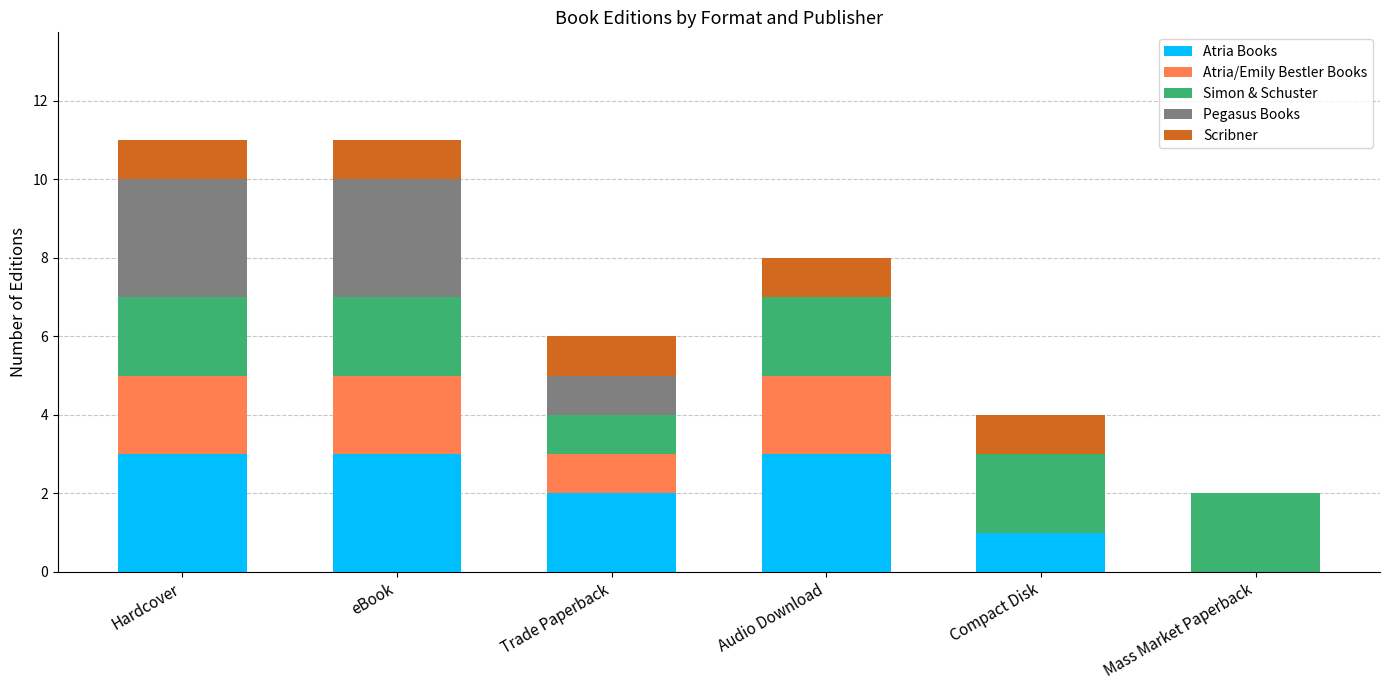

What is the maximum value for Atria Books?

3